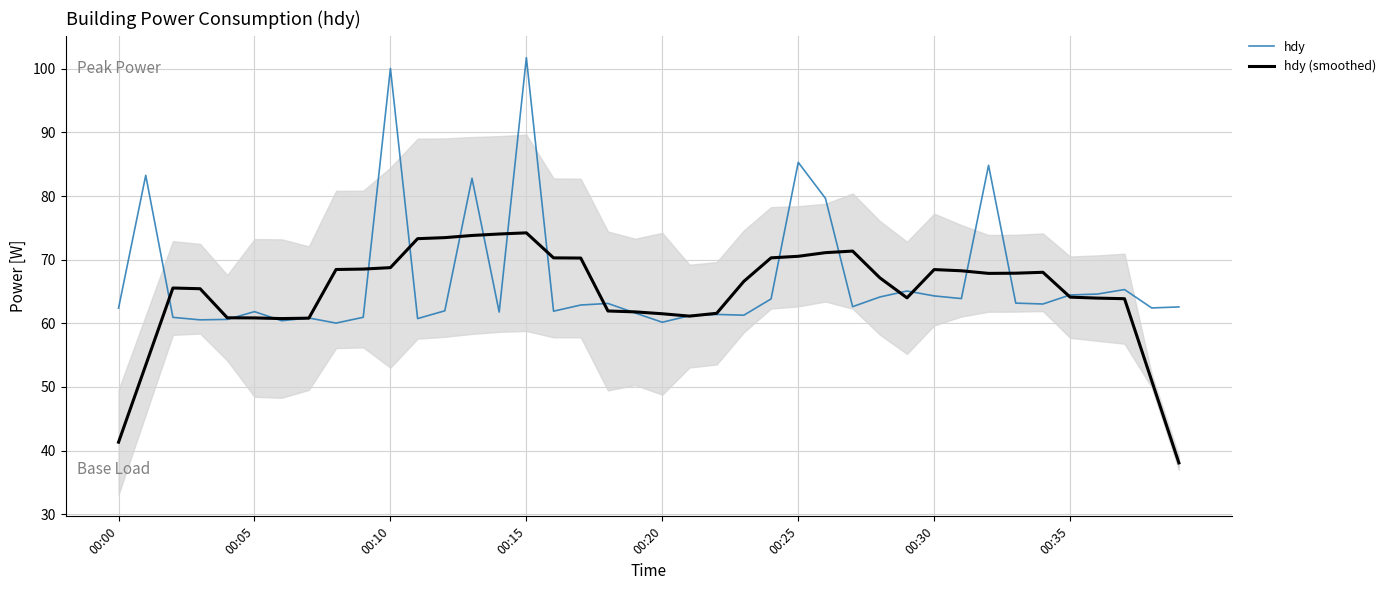

The value of hdy (smoothed) at 00:15 is 35.3. True or false?

False